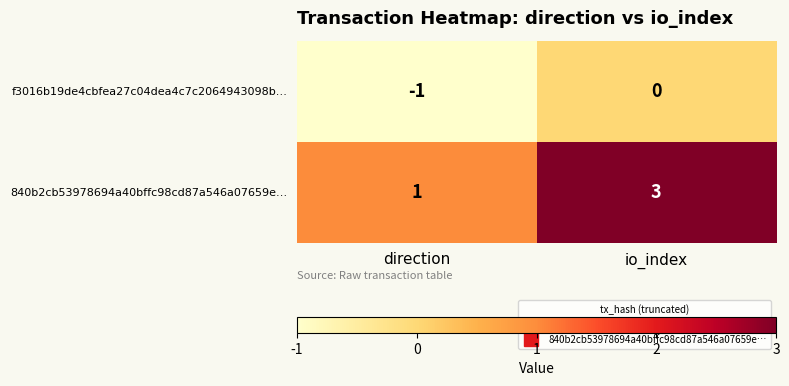

Which series has the largest range (max minus min)?

840b2cb53978694a40bffc98cd87a546a07659e…